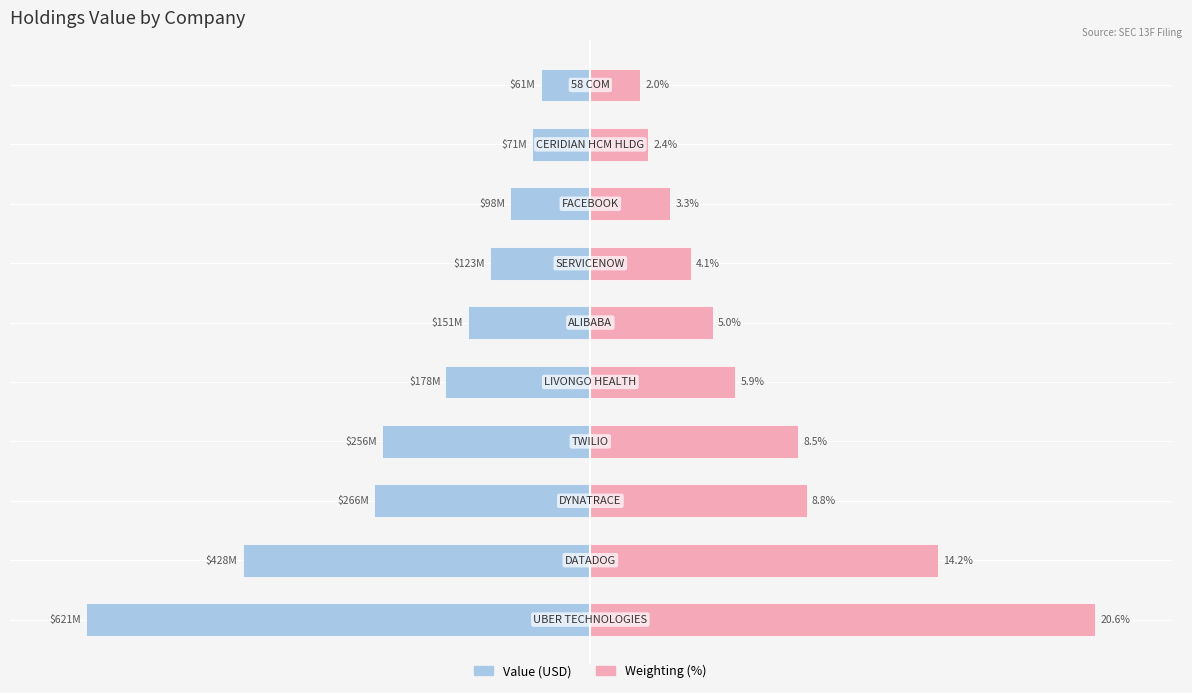

What is the spread (max minus min) of values at 5?

48.6